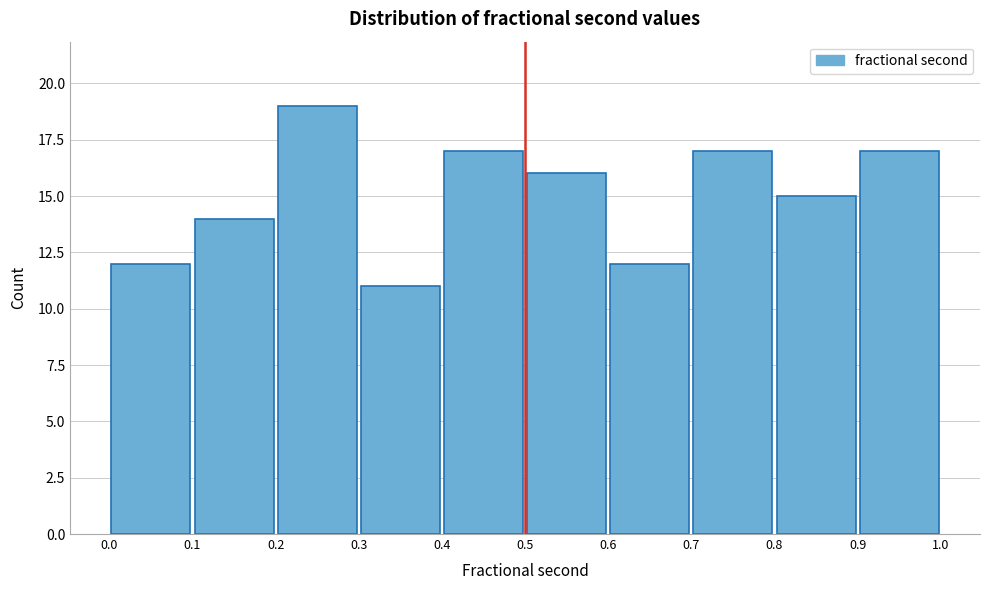

Which range on the x-axis has the tallest bar?

0.2 to 0.3